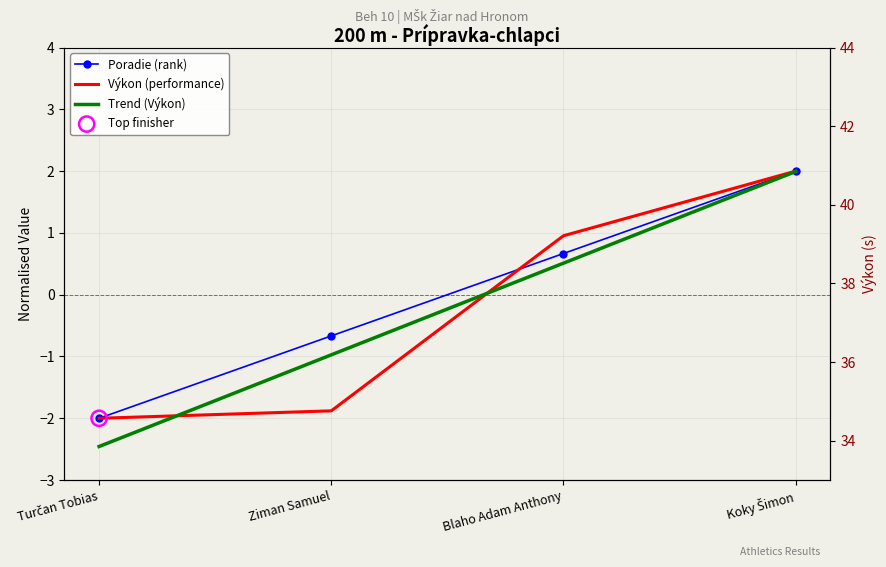

Is the value of Výkon (performance) at Ziman Samuel greater than the value of Trend (Výkon) at Blaho Adam Anthony?

No